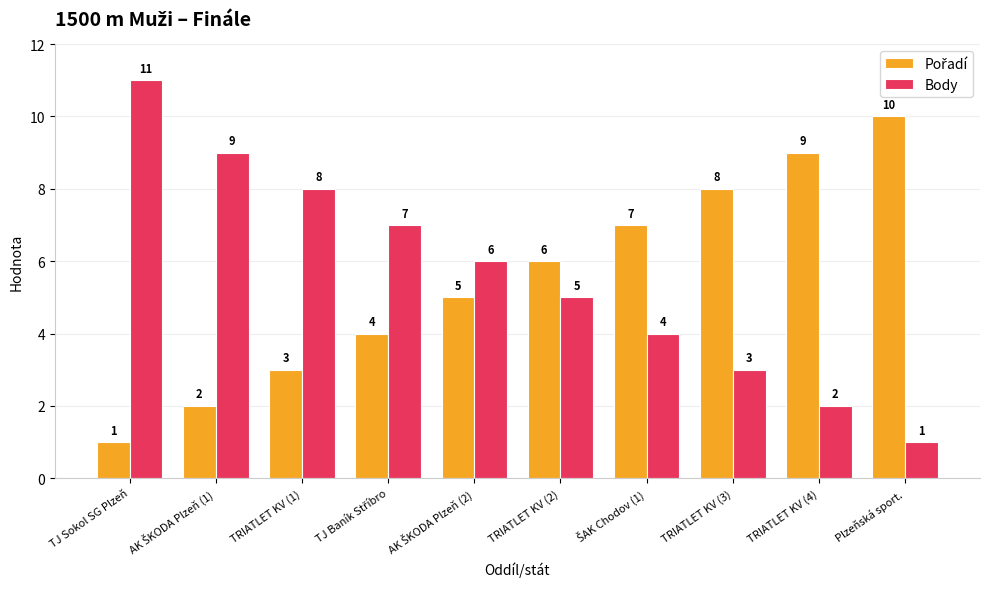

What is the maximum value shown in the chart?

11